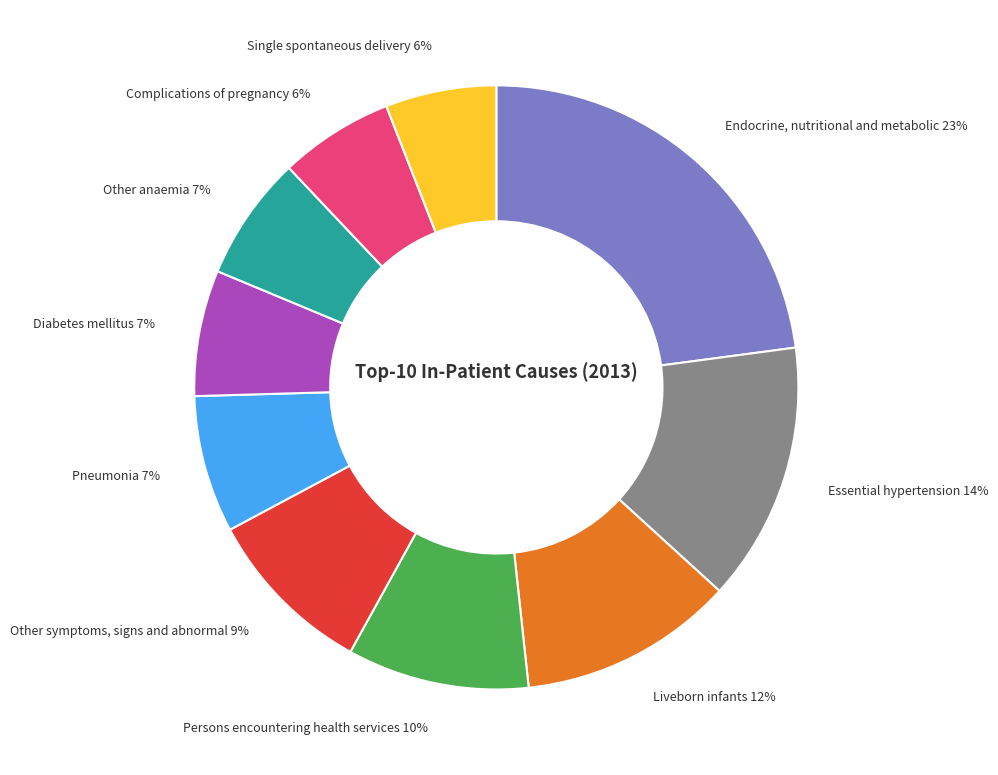

To the nearest percent, what is the average slice percentage?

10%